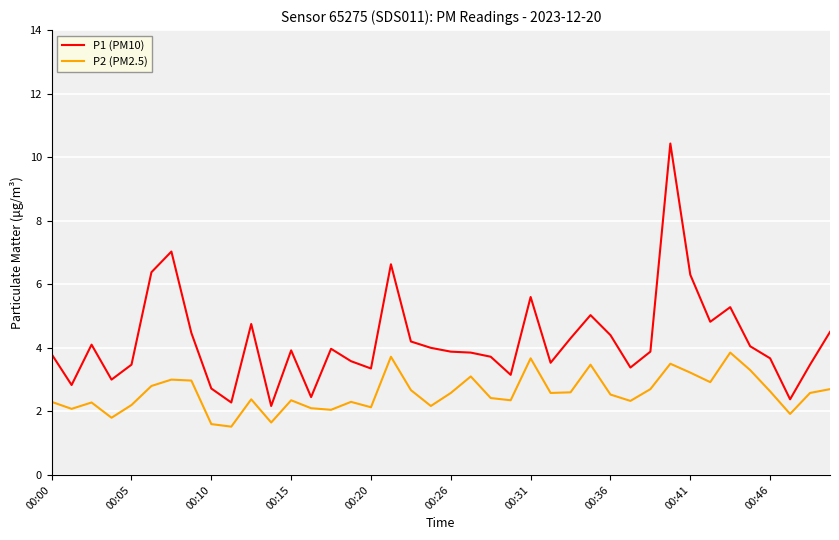

What is the sum of all P2 (PM2.5) values?

103.0